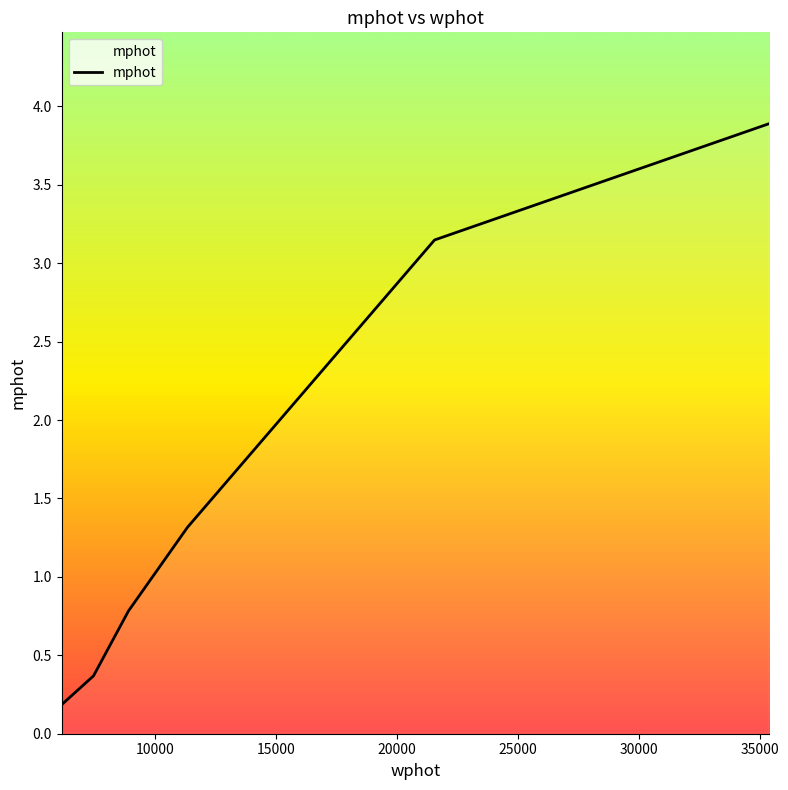

Count the number of categories in the chart.

6